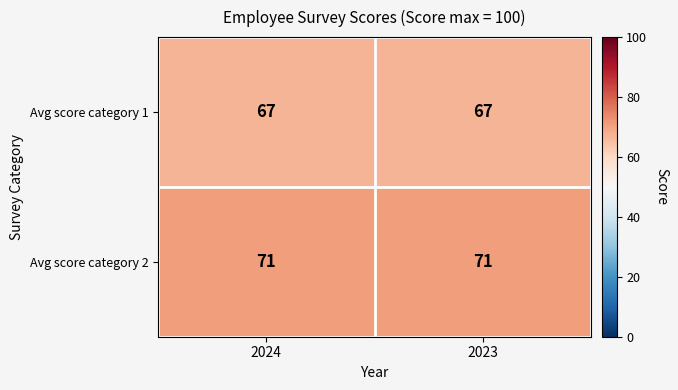

Reading left to right, extract all data points from this chart.

Avg score category 1: 67	67
Avg score category 2: 71	71